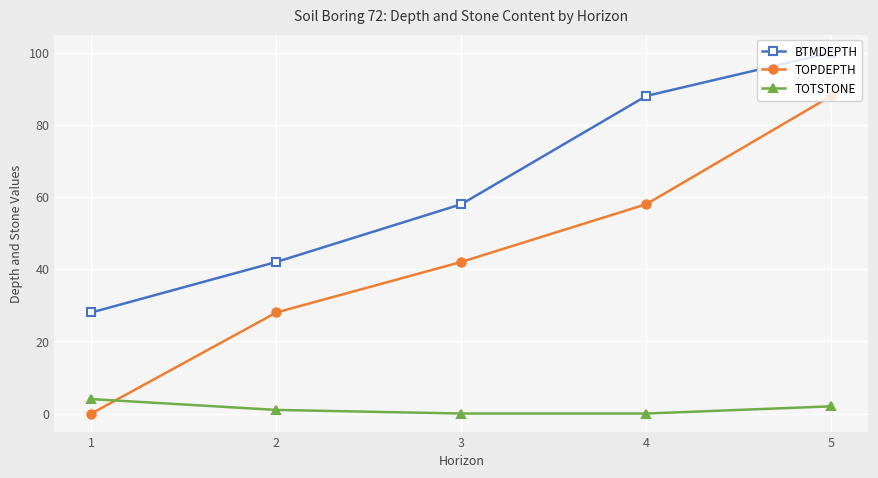

At which label does TOTSTONE reach its peak?

1